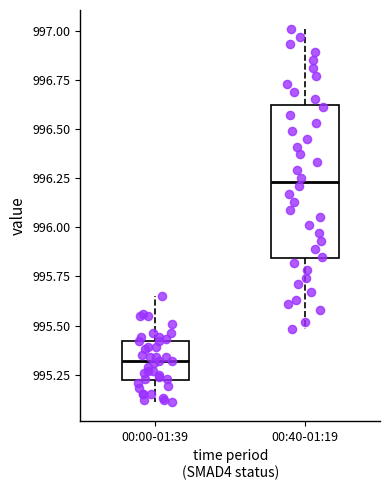

Reading left to right, read every box against the y-axis: the position of its median line, the range the box covers, and the ends of its whiskers. The values are not printed on the chart, so give them approximately, as read against the axis.

00:00-01:39: median 995.30, box 995.25 to 995.40, whiskers 995.10 to 995.65
00:40-01:19: median 996.25, box 995.85 to 996.60, whiskers 995.50 to 997.00